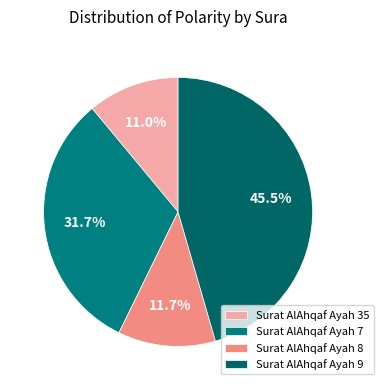

To the nearest percent, what is the difference between the largest and smallest slice percentages?

34%